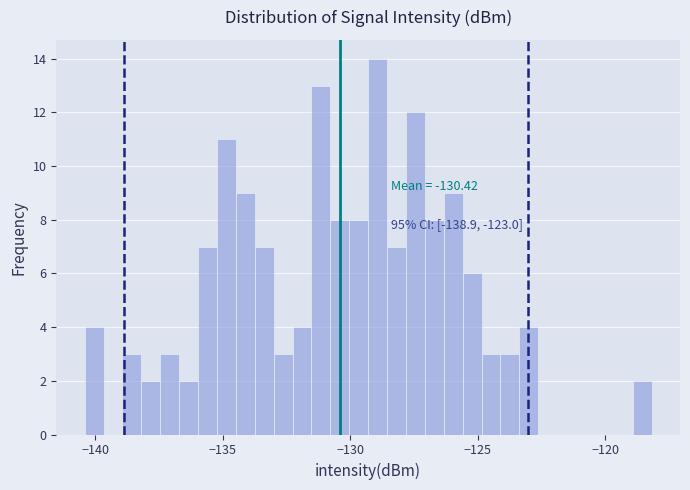

Around what value on the x-axis is the tallest bar? Give the approximate position of its centre, as read against the axis.

-129.0